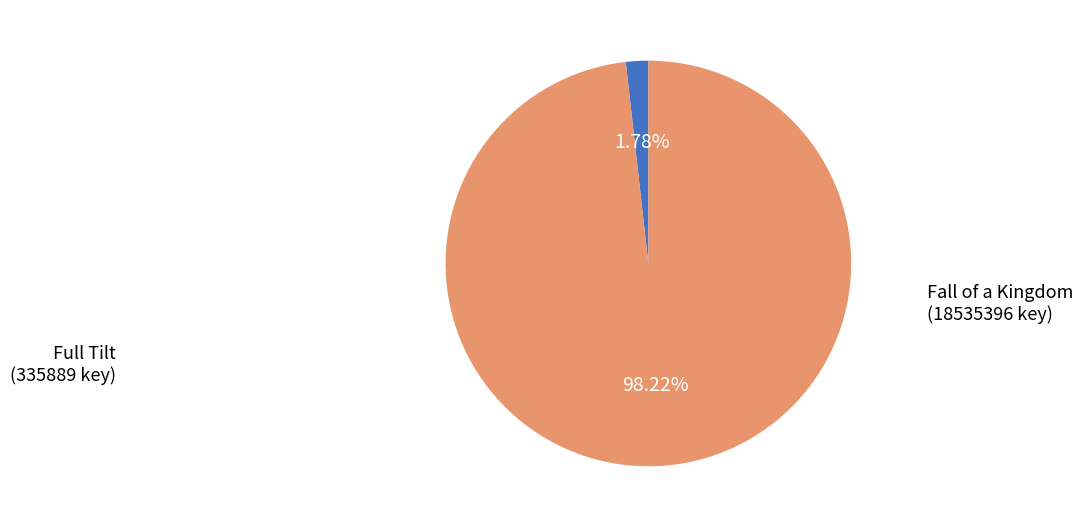

Count the number of slices in the pie.

2